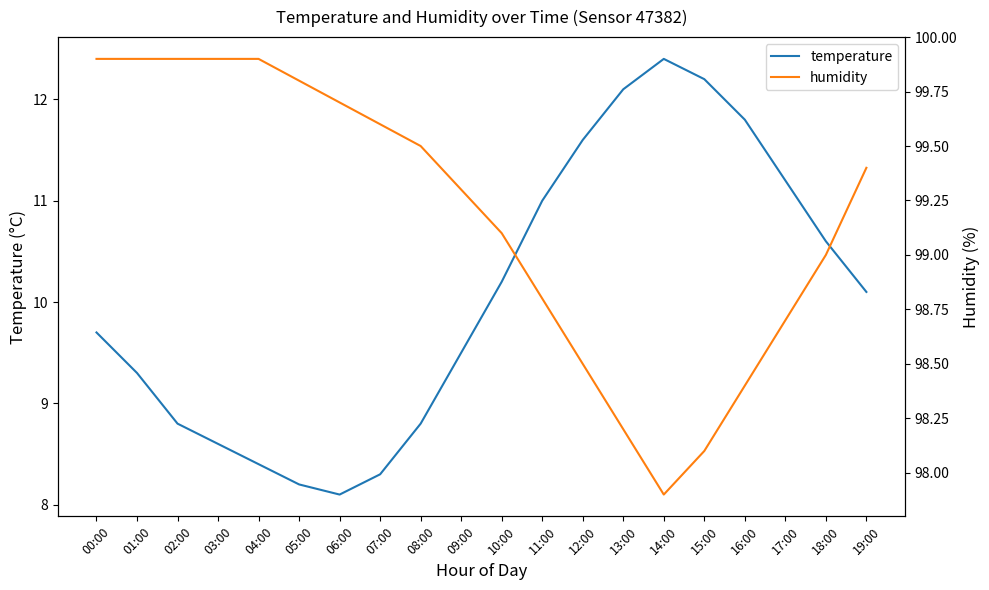

Which series has the largest total across all categories?

humidity